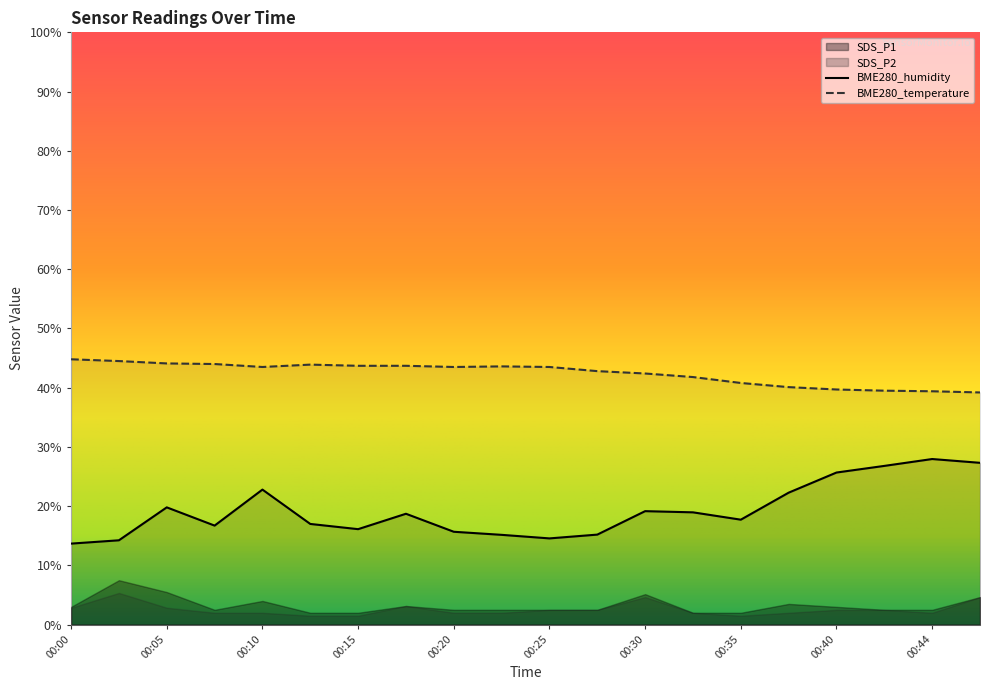

What is the difference between the BME280_humidity values at 00:27 and 00:13?

1.8